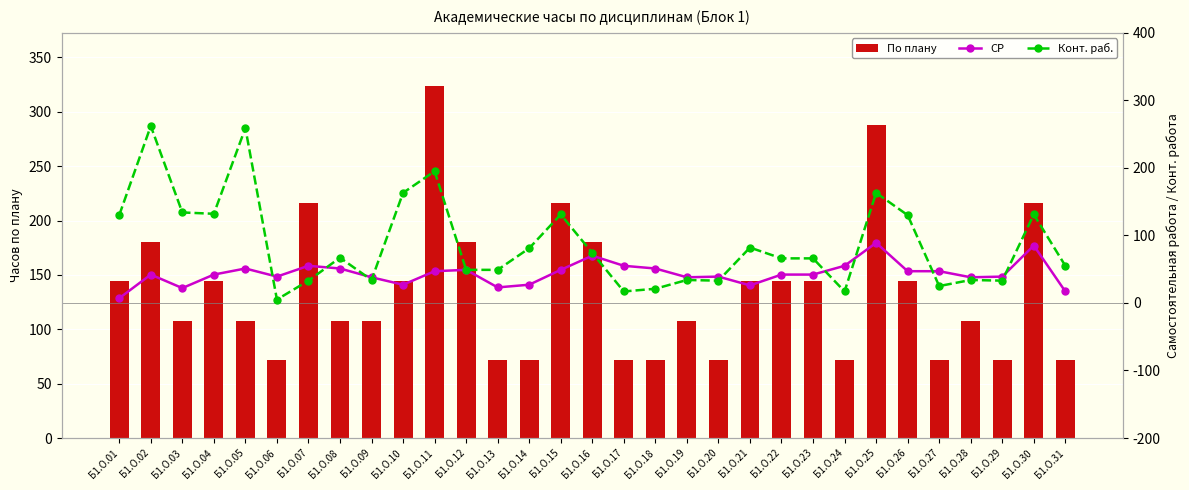

At which label does СР reach its minimum?

Б1.О.01